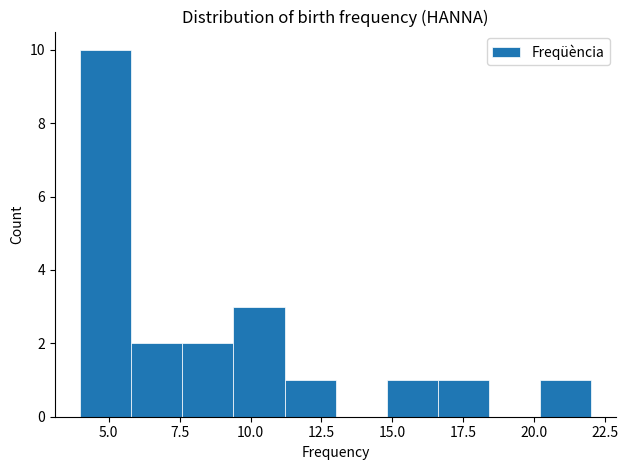

Read against the x-axis, roughly where is the centre of the tallest bar?

5.0